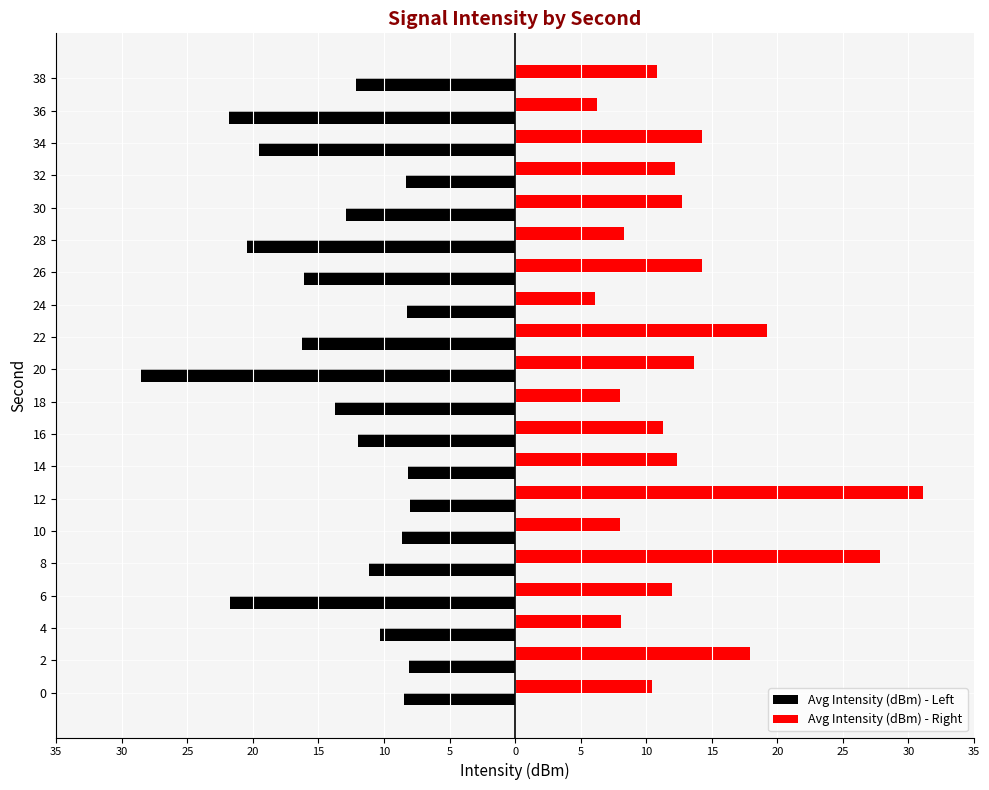

What are all the series names shown in the legend?

Avg Intensity (dBm) - Left, Avg Intensity (dBm) - Right